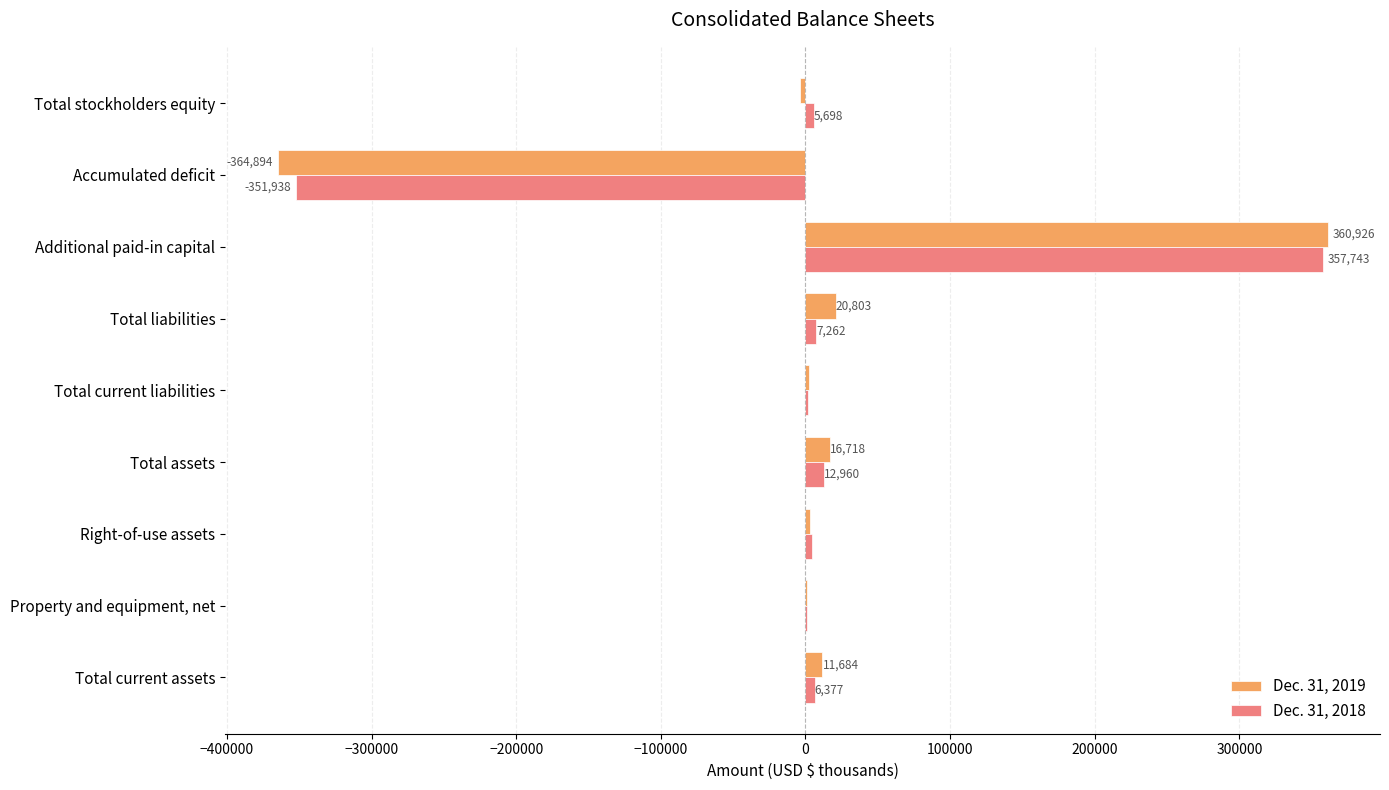

Is it true that Dec. 31, 2018 equals 1641 at Total current liabilities?

True